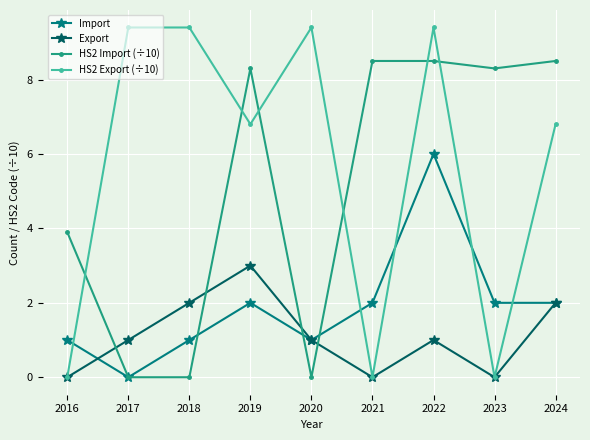

What is the value of the Import point at the 5th from the left?

1.0